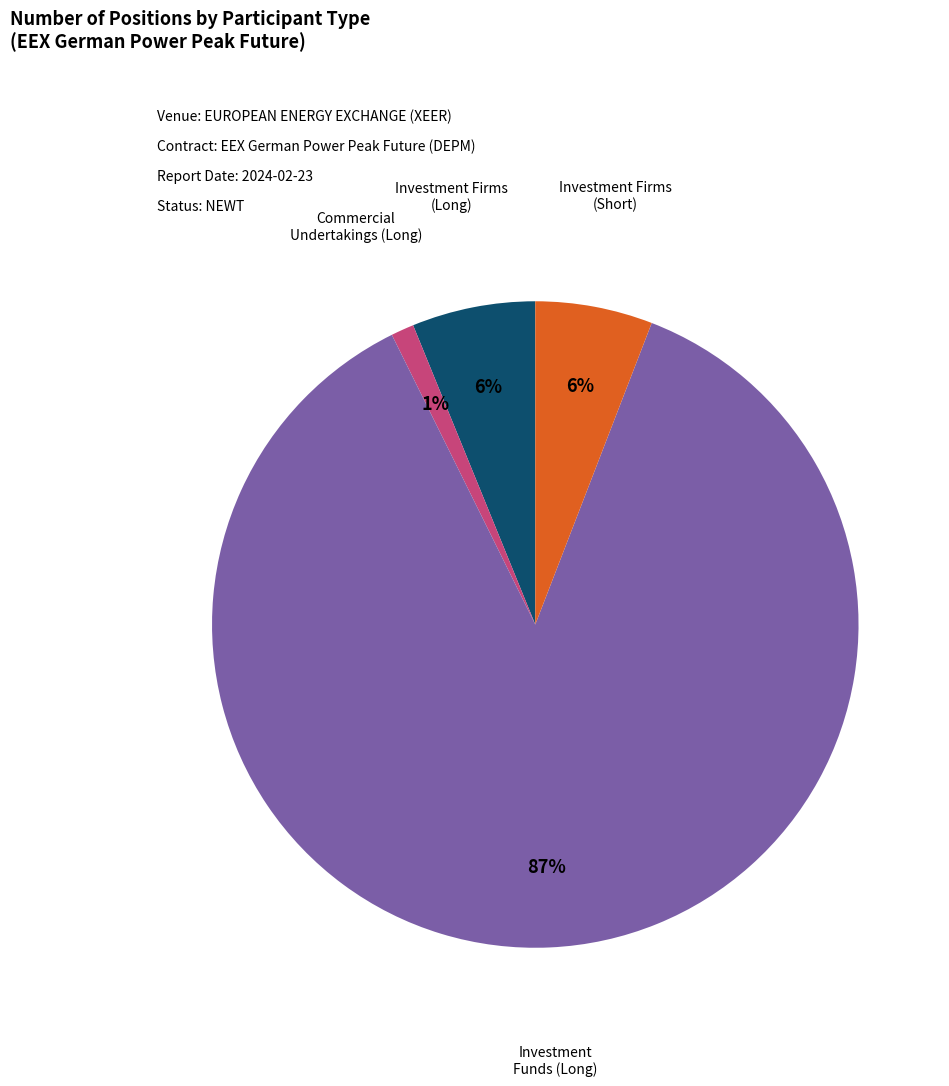

Is there a majority slice in this chart?

Yes